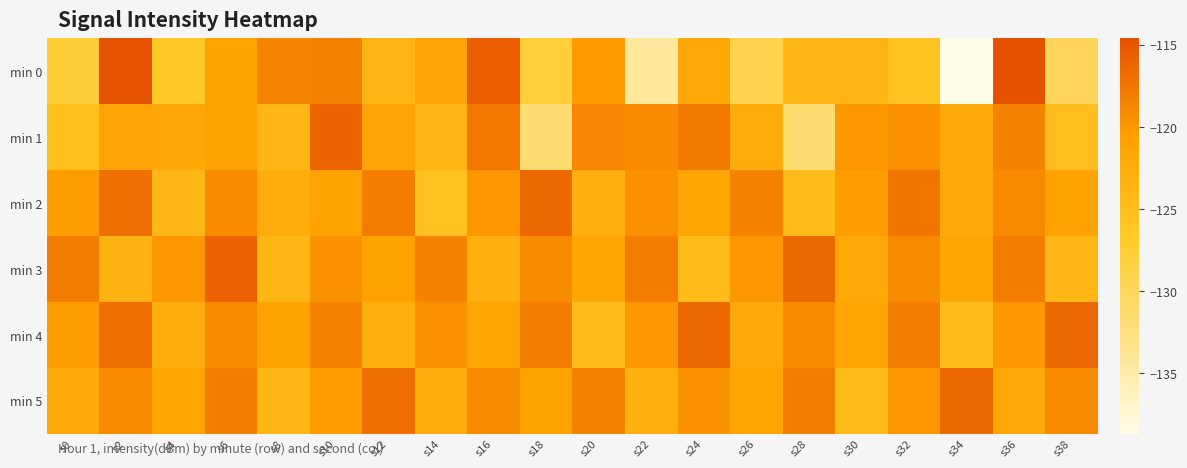

What is the difference between the second highest and second lowest values in the min 4 series?

8.0